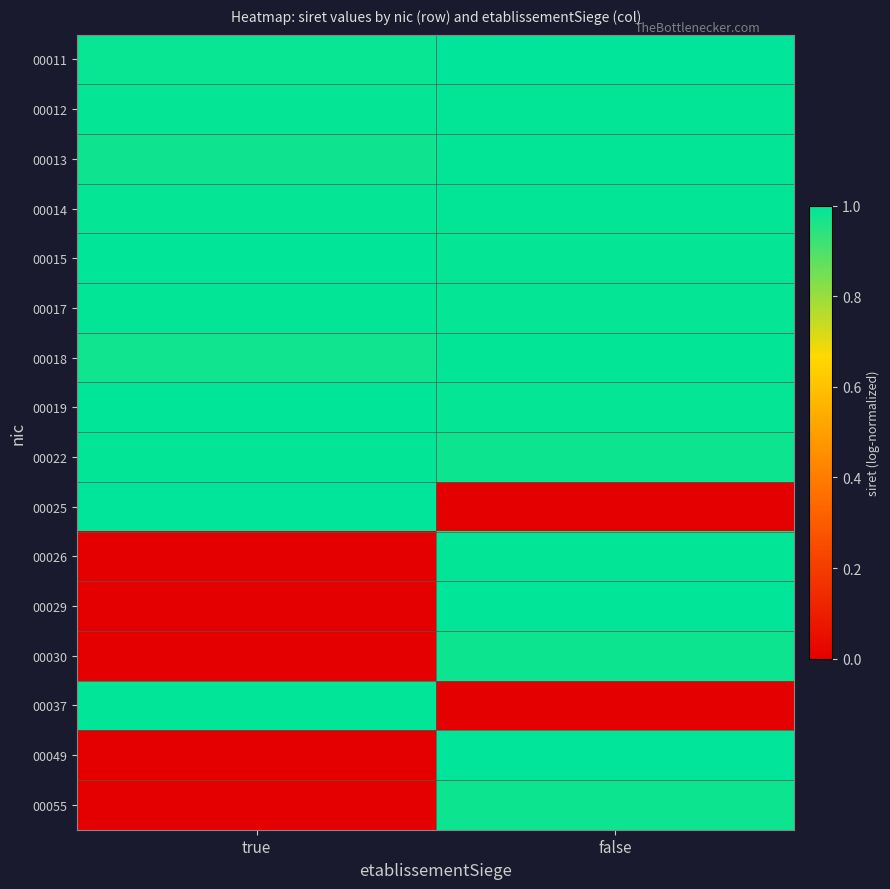

Reading left to right, what are all the values shown in this chart?

00011: true=1.0	false=1.0
00012: true=1.0	false=1.0
00013: true=1.0	false=1.0
00014: true=1.0	false=1.0
00015: true=1.0	false=1.0
00017: true=1.0	false=1.0
00018: true=1.0	false=1.0
00019: true=1.0	false=1.0
00022: true=1.0	false=1.0
00025: true=1.0	false=0.0
00026: true=0.0	false=1.0
00029: true=0.0	false=1.0
00030: true=0.0	false=1.0
00037: true=1.0	false=0.0
00049: true=0.0	false=1.0
00055: true=0.0	false=1.0